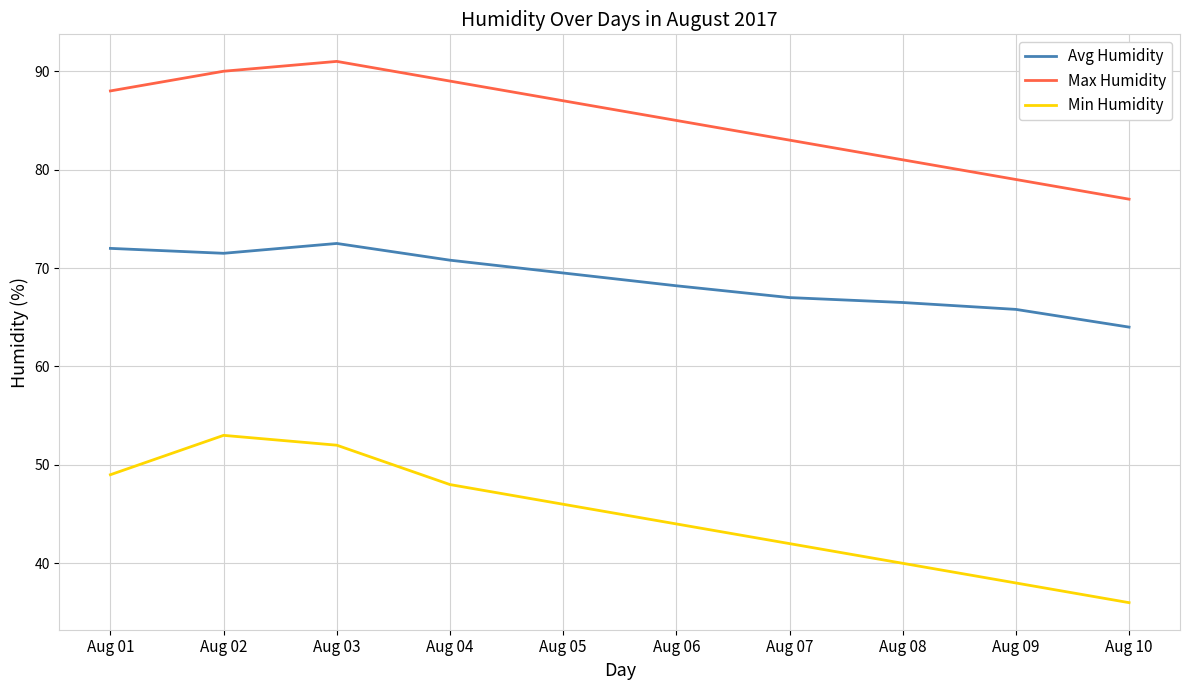

At how many categories does at least one series exceed 54?

10